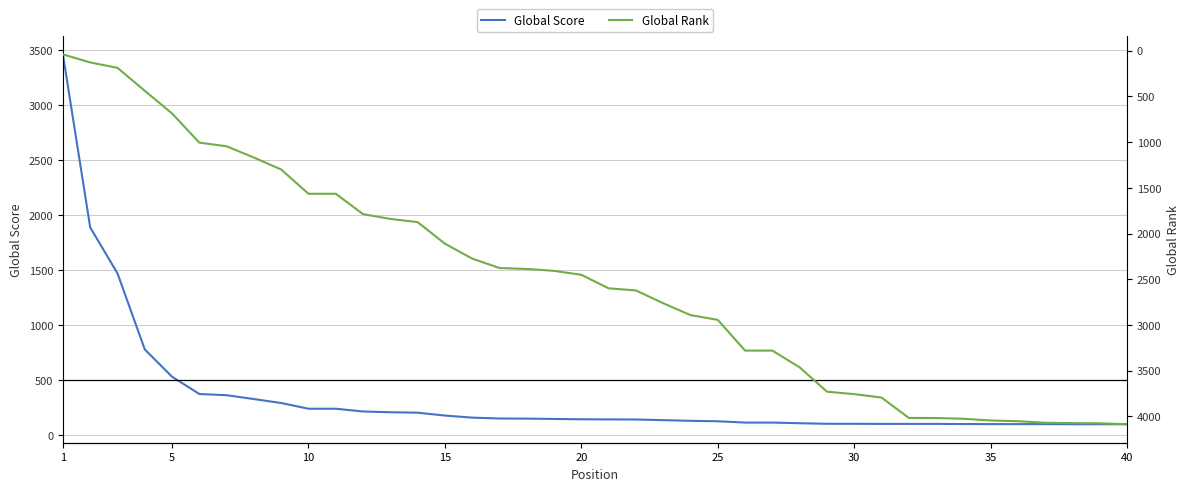

What is the lowest value of the Global Score series?

99